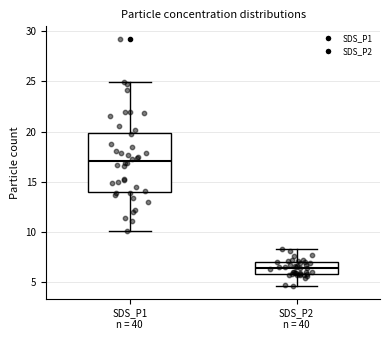

Where is the lower edge of the box for SDS_P1 n = 40 on the y-axis? The values are not printed on the chart, so give them approximately, as read against the axis.

14.0